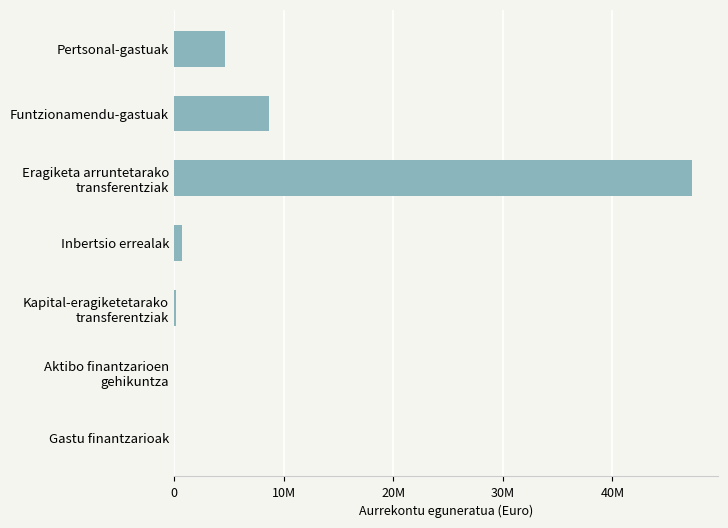

What is the average value?

8805714